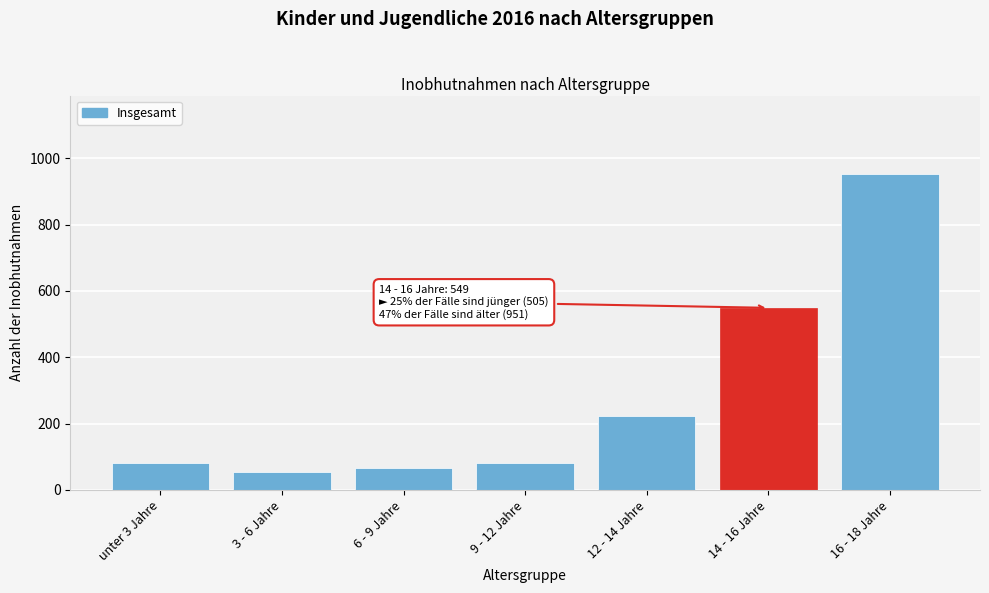

Reading left to right, list all the values displayed in this chart.

unter 3 Jahre=82	3 - 6 Jahre=53	6 - 9 Jahre=65	9 - 12 Jahre=82	12 - 14 Jahre=223	14 - 16 Jahre=549	16 - 18 Jahre=951